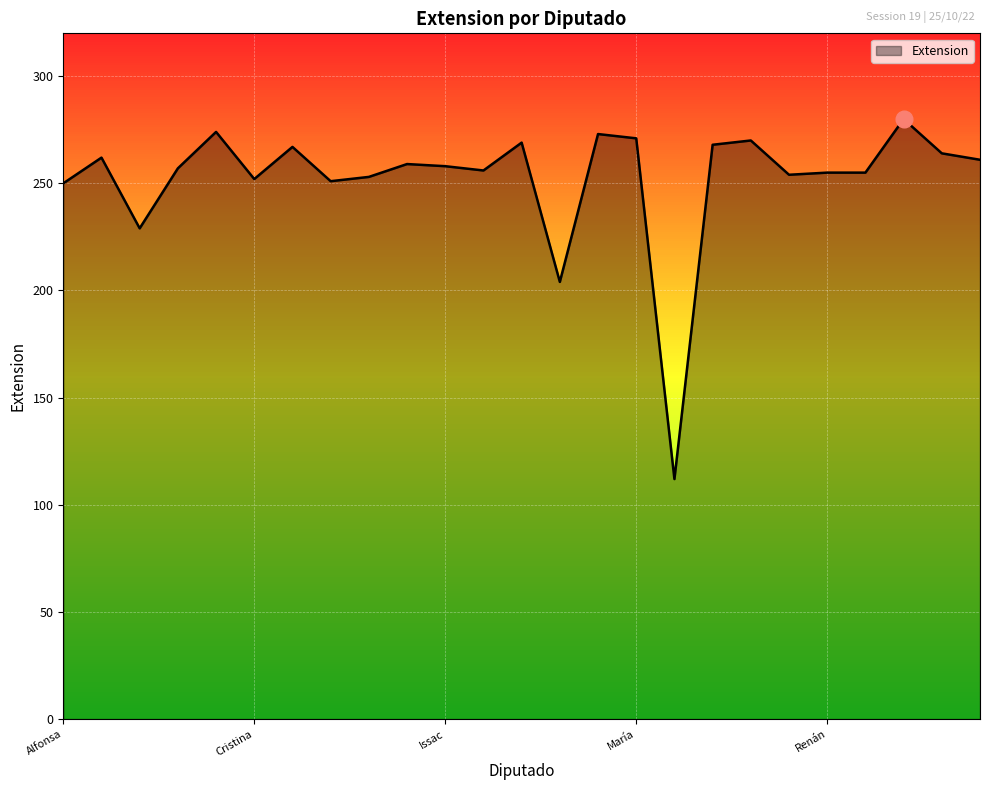

What is the minimum value shown in the chart?

112